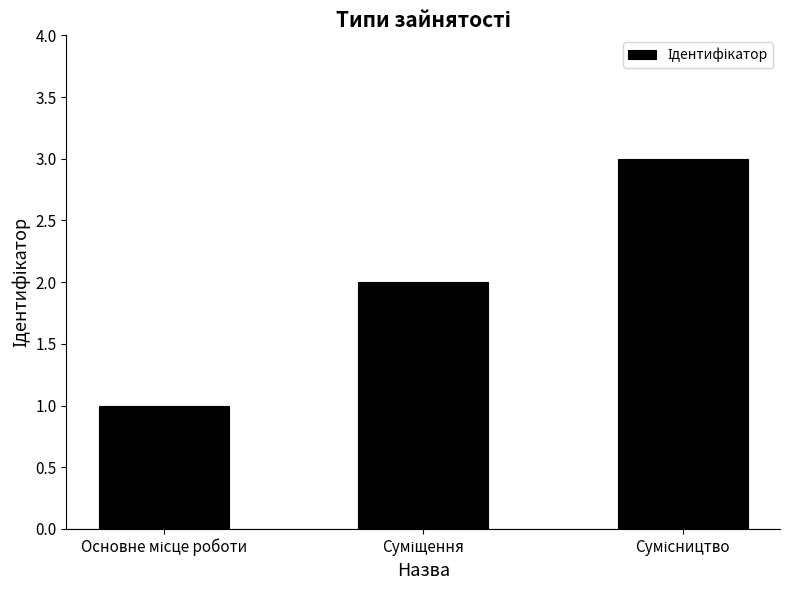

How many bars are there in total?

3